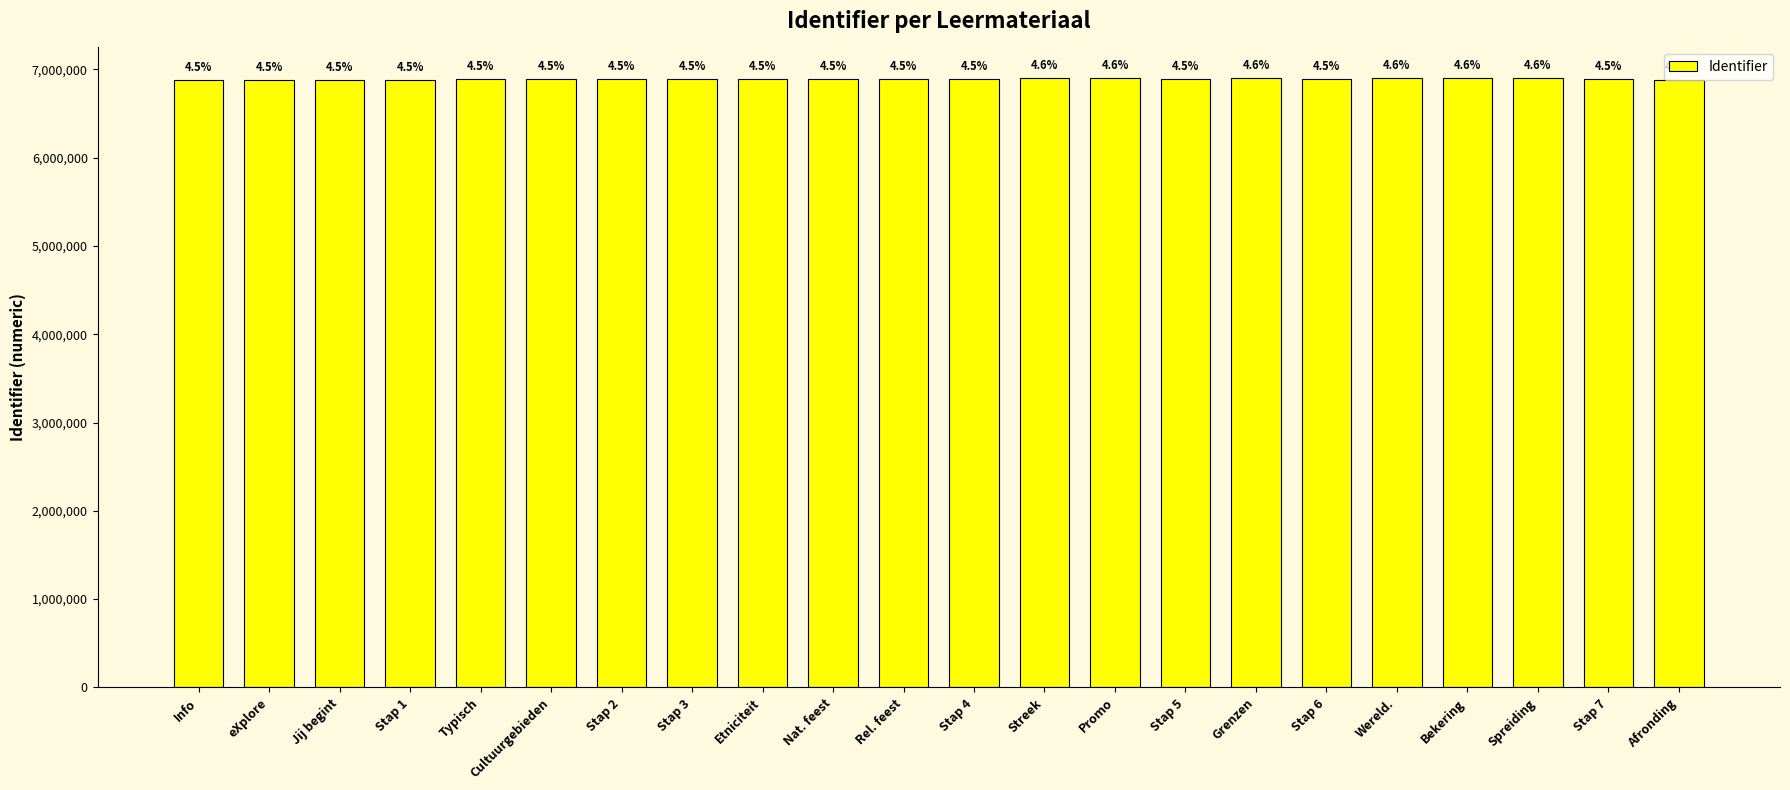

Reading left to right, list all the values displayed in this chart.

Info=6876961	eXplore=6876963	Jij begint=6876967	Stap 1=6876970	Typisch=6890017	Cultuurgebieden=6890018	Stap 2=6890009	Stap 3=6890010	Etniciteit=6890077	Nat. feest=6890078	Rel. feest=6890079	Stap 4=6890011	Streek=6903575	Promo=6903734	Stap 5=6890012	Grenzen=6903789	Stap 6=6890013	Wereld.=6903926	Bekering=6903927	Spreiding=6903930	Stap 7=6890014	Afronding=6876977